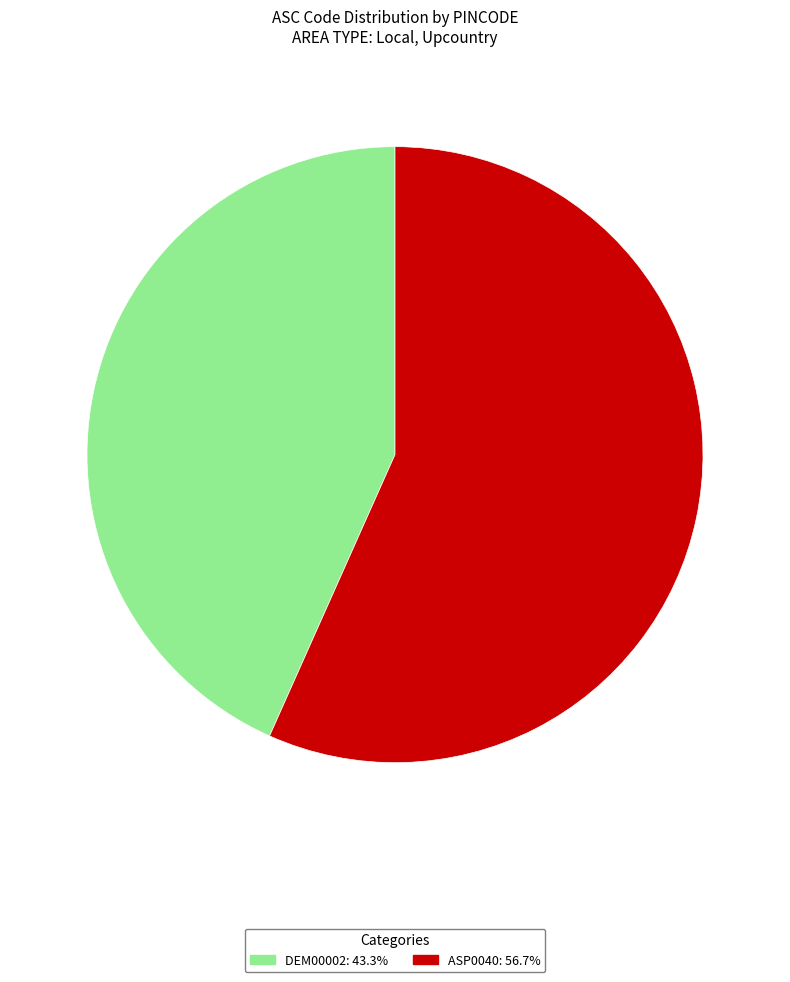

Do ASP0040 and DEM00002 together represent more than half of the pie?

Yes